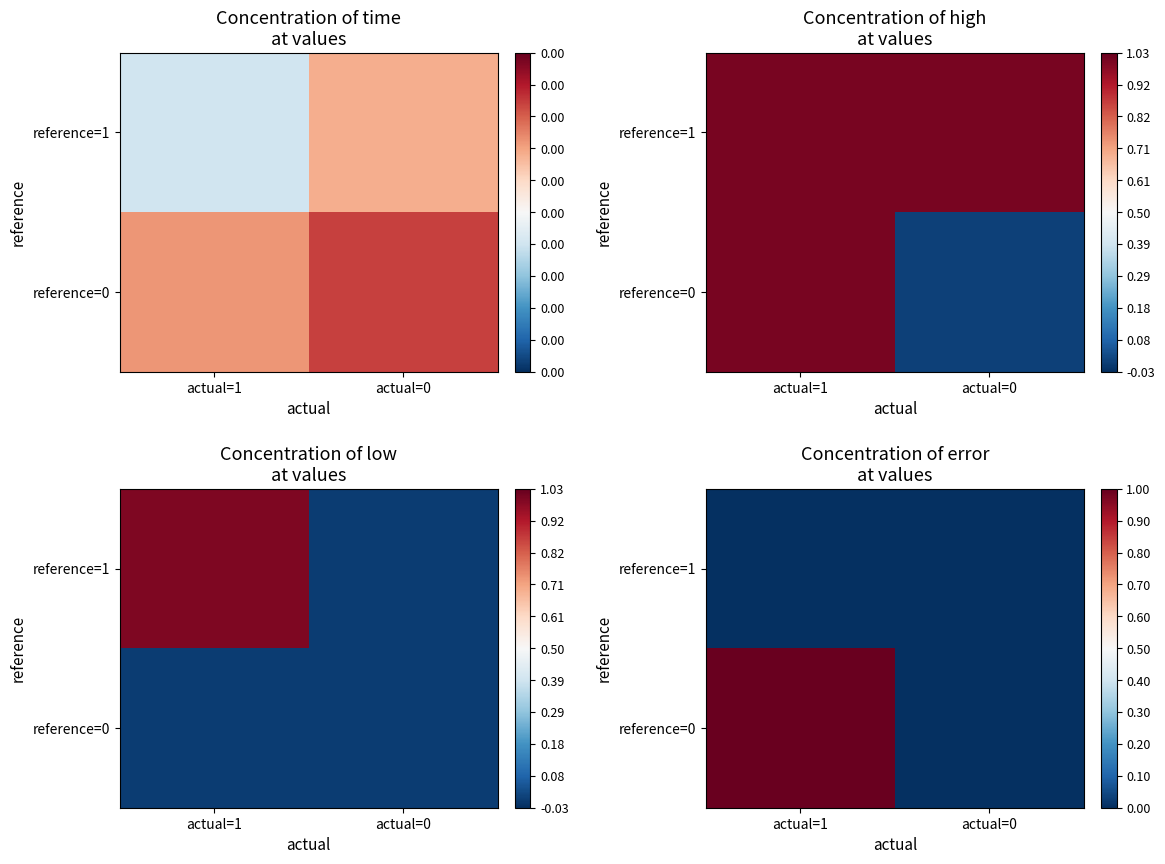

What is the difference between the highest and lowest values at actual=1?

1.0